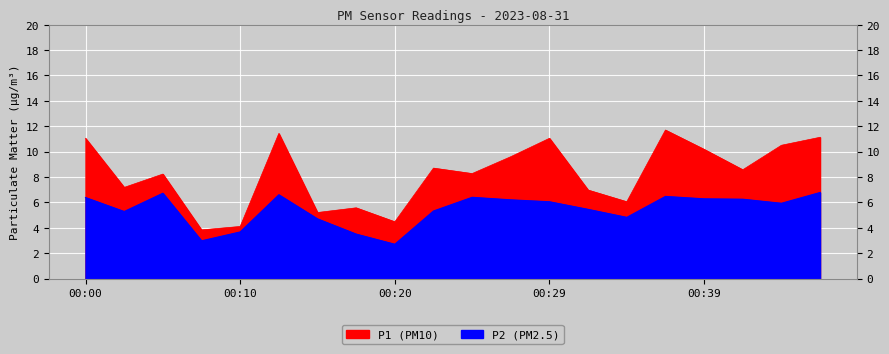

Between 00:34 and 00:44, which series saw the biggest shift?

P1